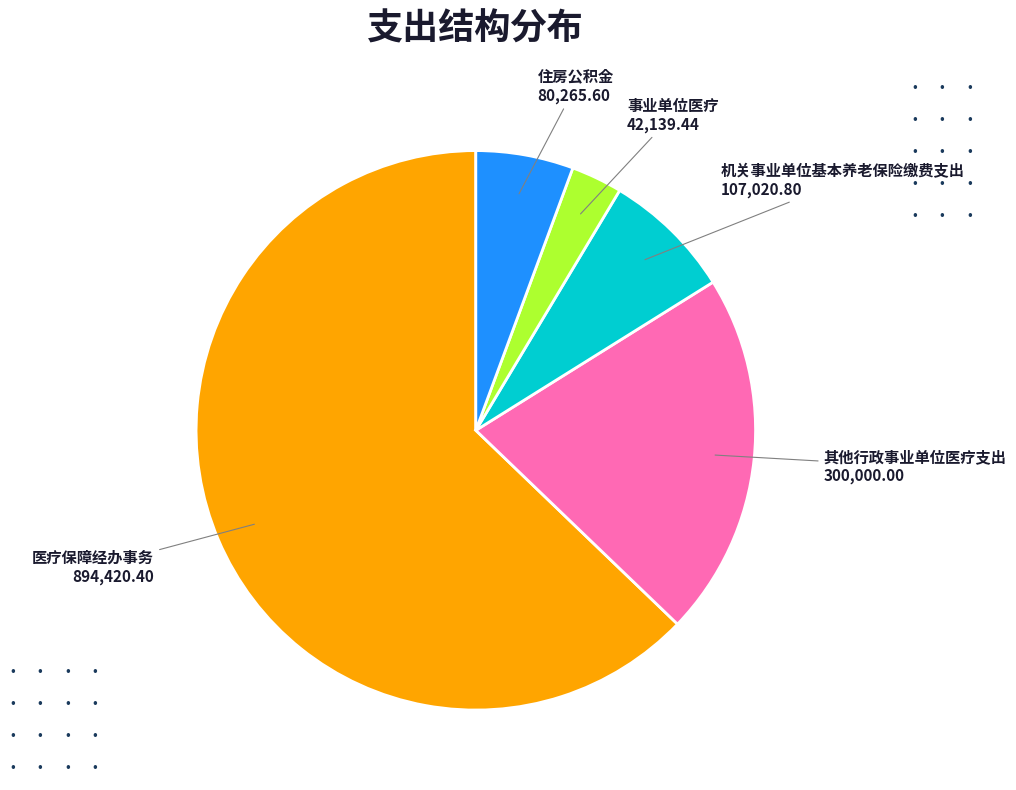

Do 事业单位医疗 and 住房公积金 together represent more than half of the pie?

No